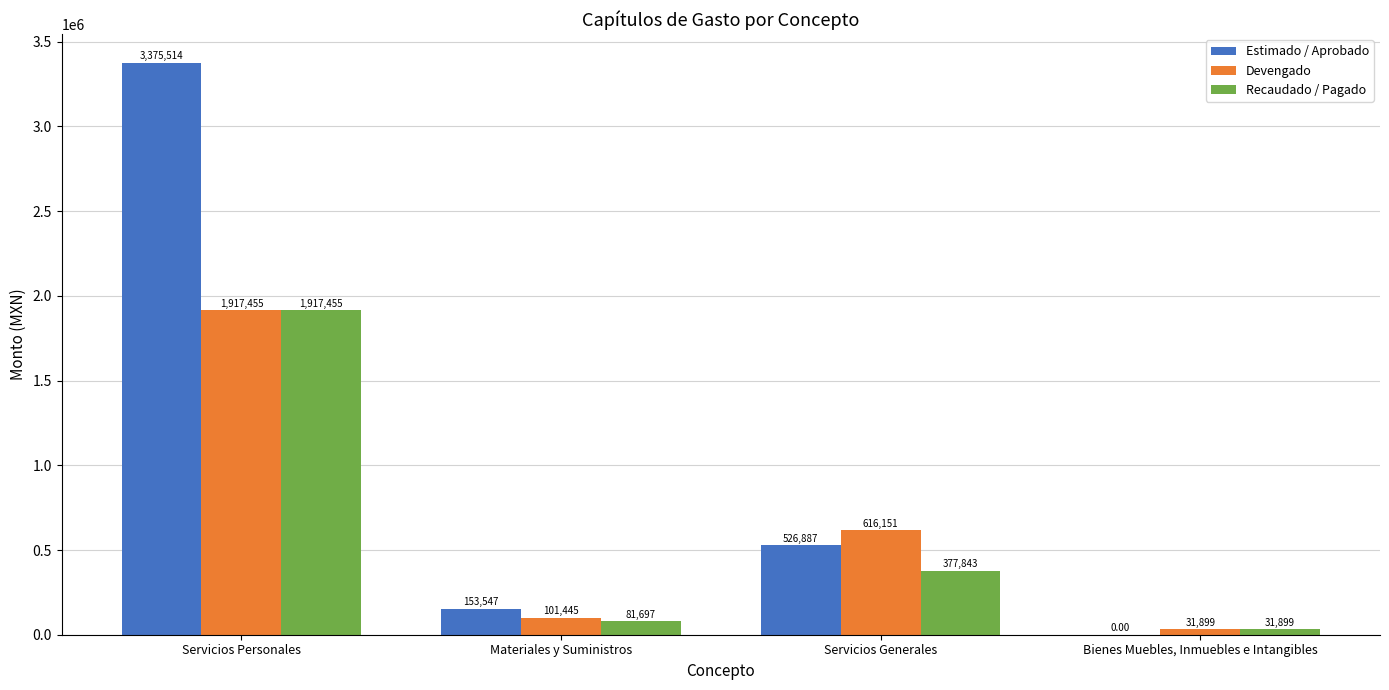

Which series changed the most between Servicios Personales and Servicios Generales?

Estimado / Aprobado